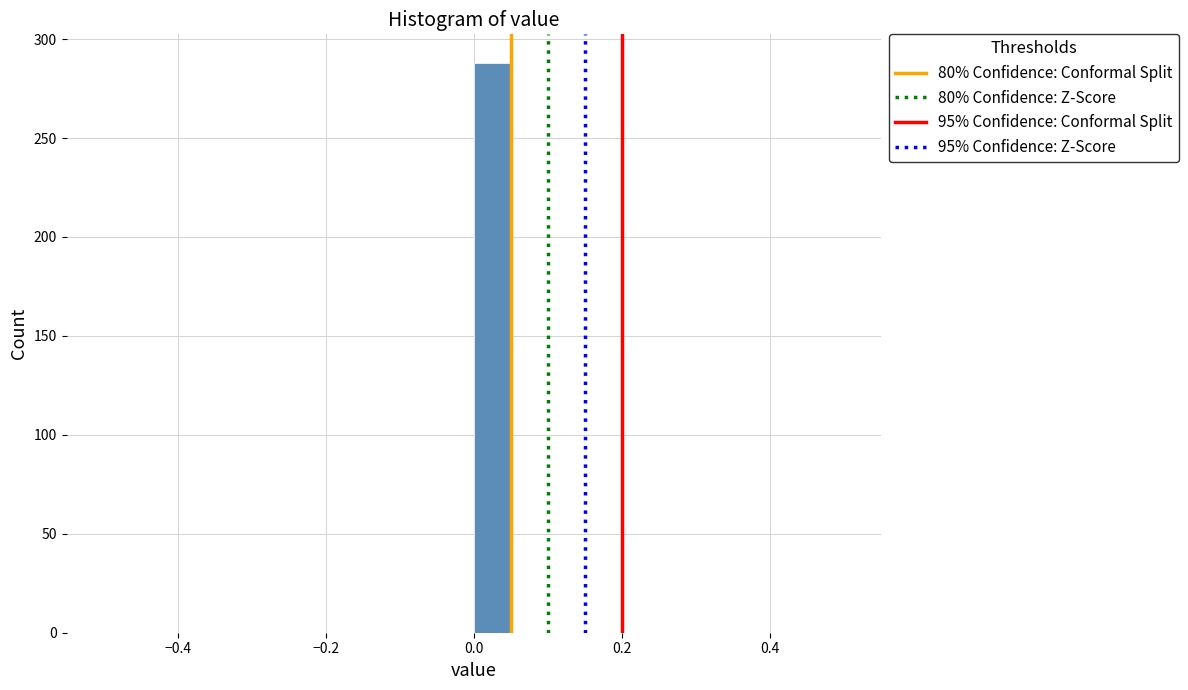

Read against the x-axis, roughly where is the centre of the tallest bar?

0.02